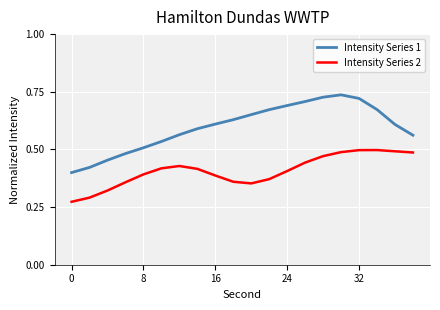

Which series has the widest spread of values?

Intensity Series 1